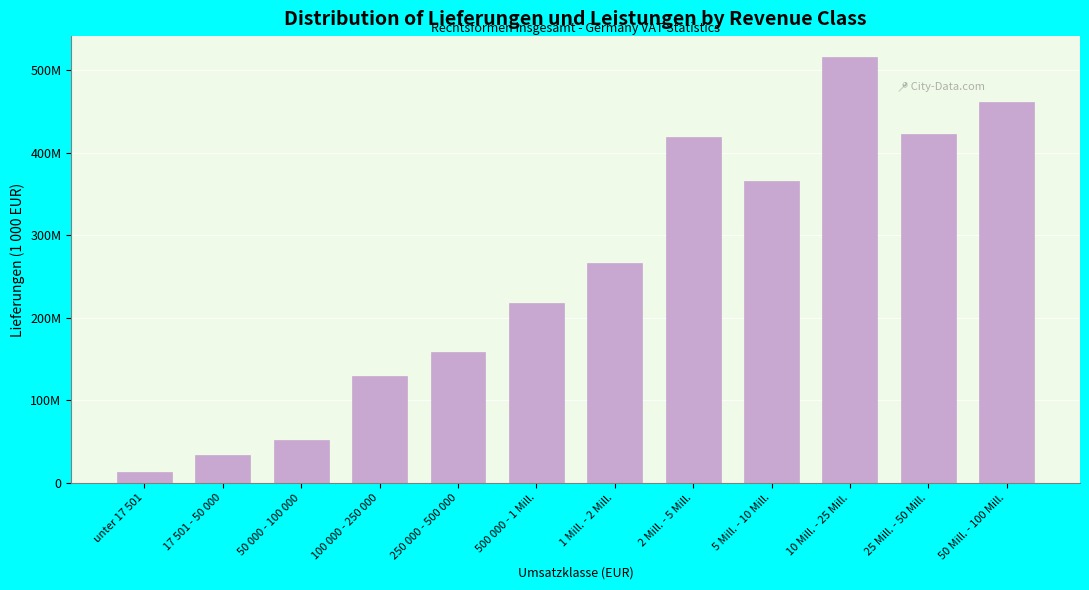

Are the bars horizontal?

No